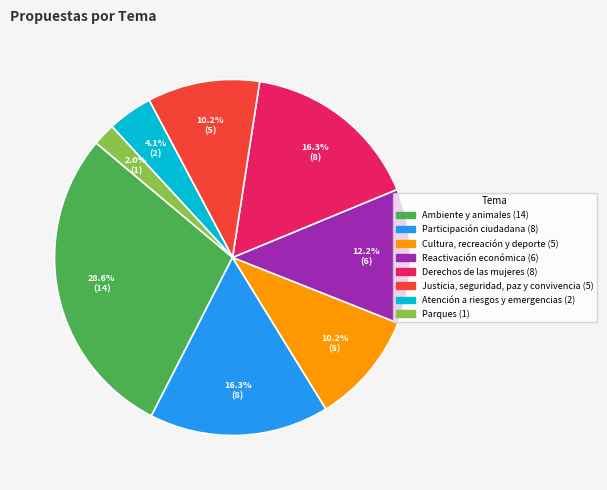

What percentage is the Derechos de las mujeres slice, to the nearest percent?

16%